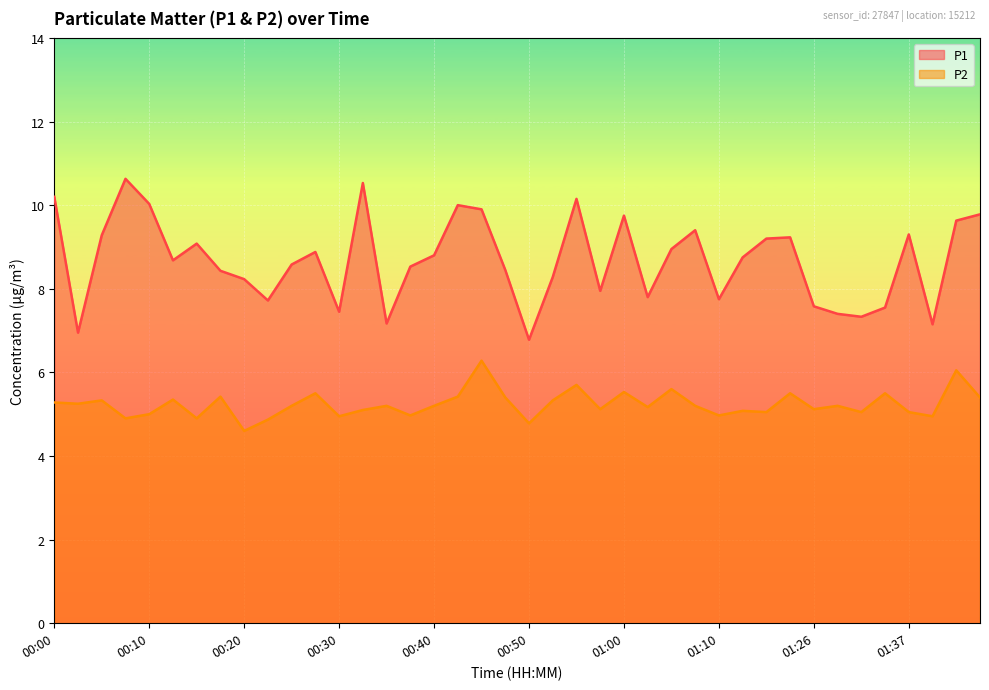

Which has a higher value, 00:40 or 01:00?

01:00